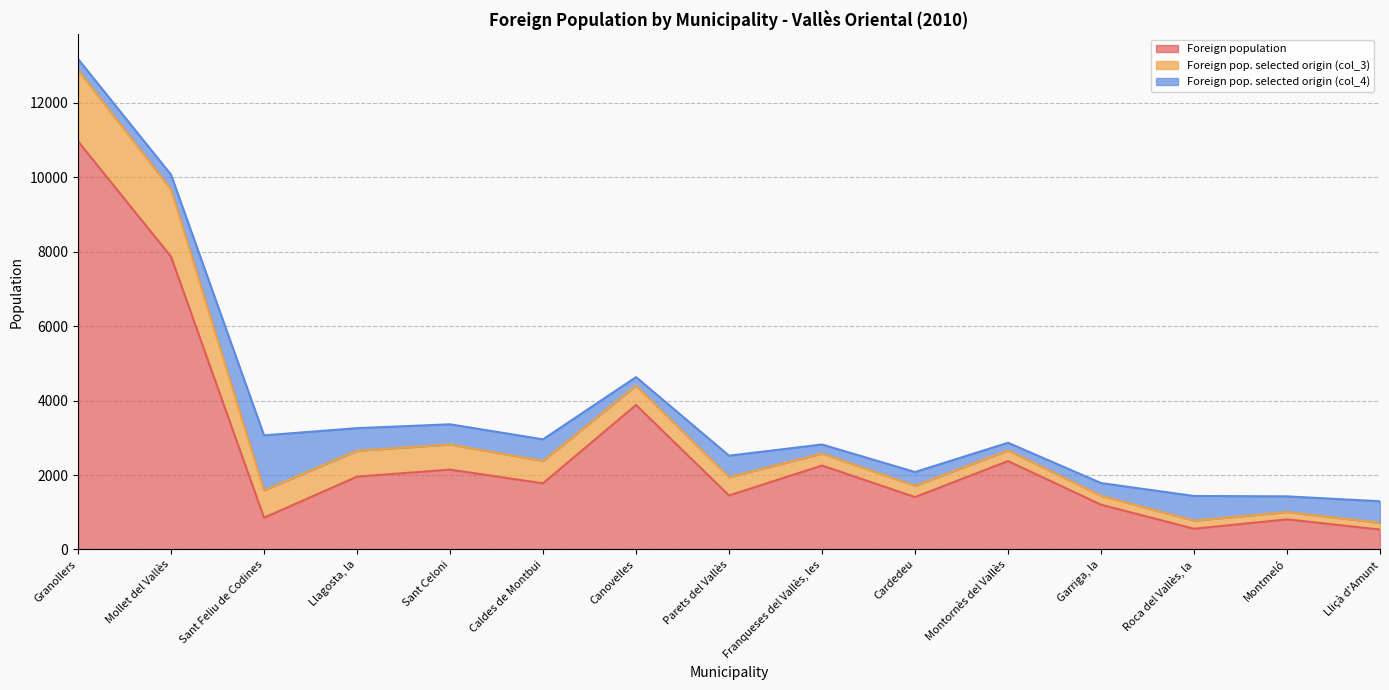

At which label is Foreign pop. selected origin (col_4) closest to 841?

Roca del Vallès, la